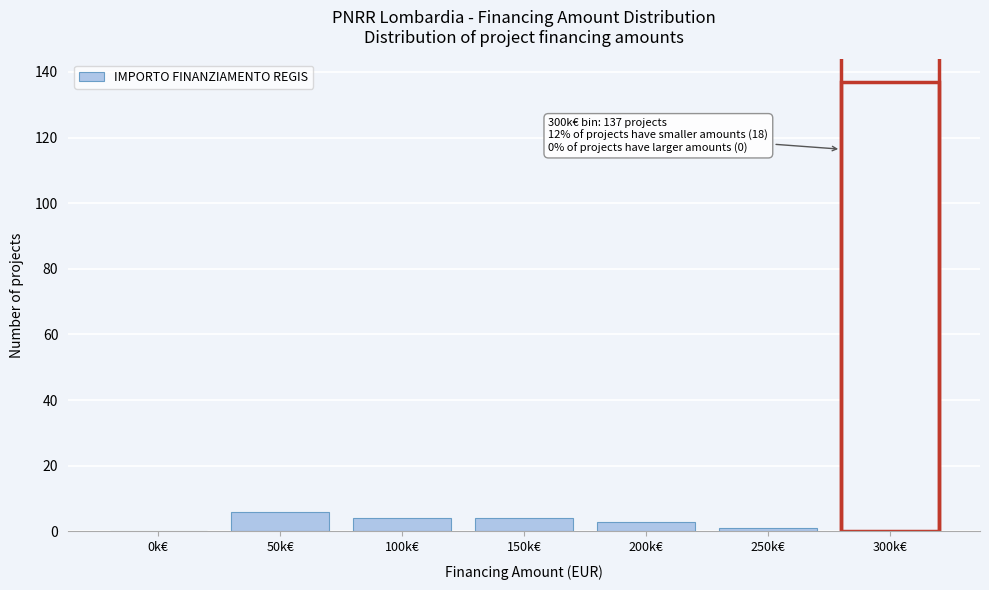

Reading left to right, transcribe all the data shown in this chart.

0k€=0	50k€=6	100k€=4	150k€=4	200k€=3	250k€=1	300k€=137